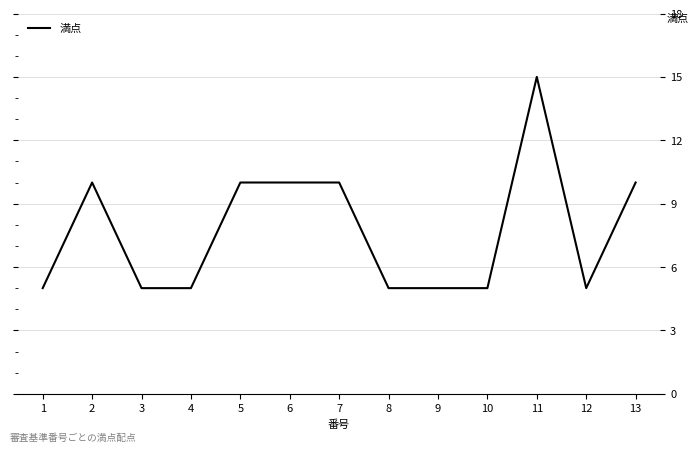

The value at 13 is 10. True or false?

True